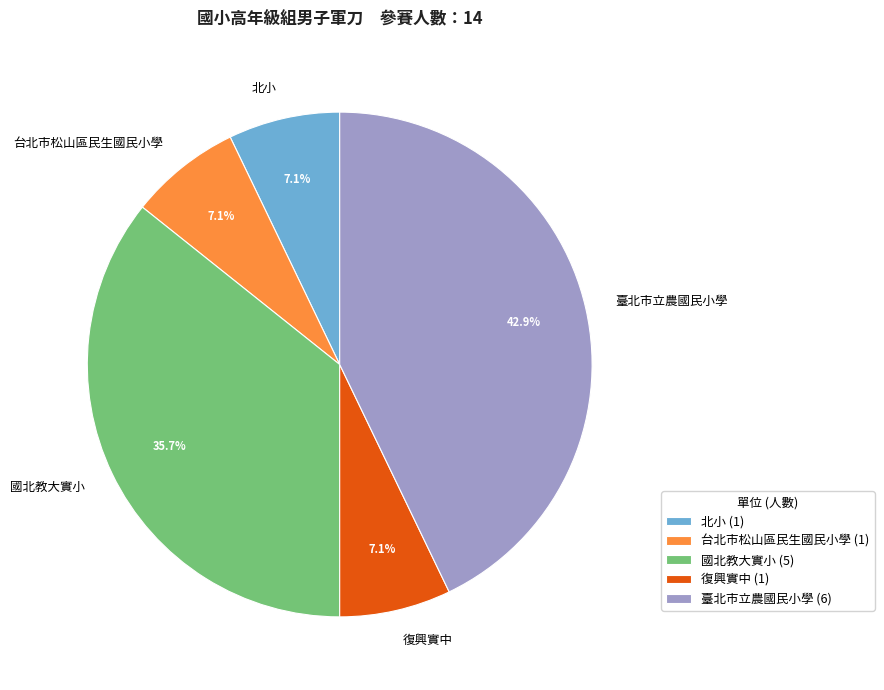

Is 臺北市立農國民小學 the majority of the pie?

No